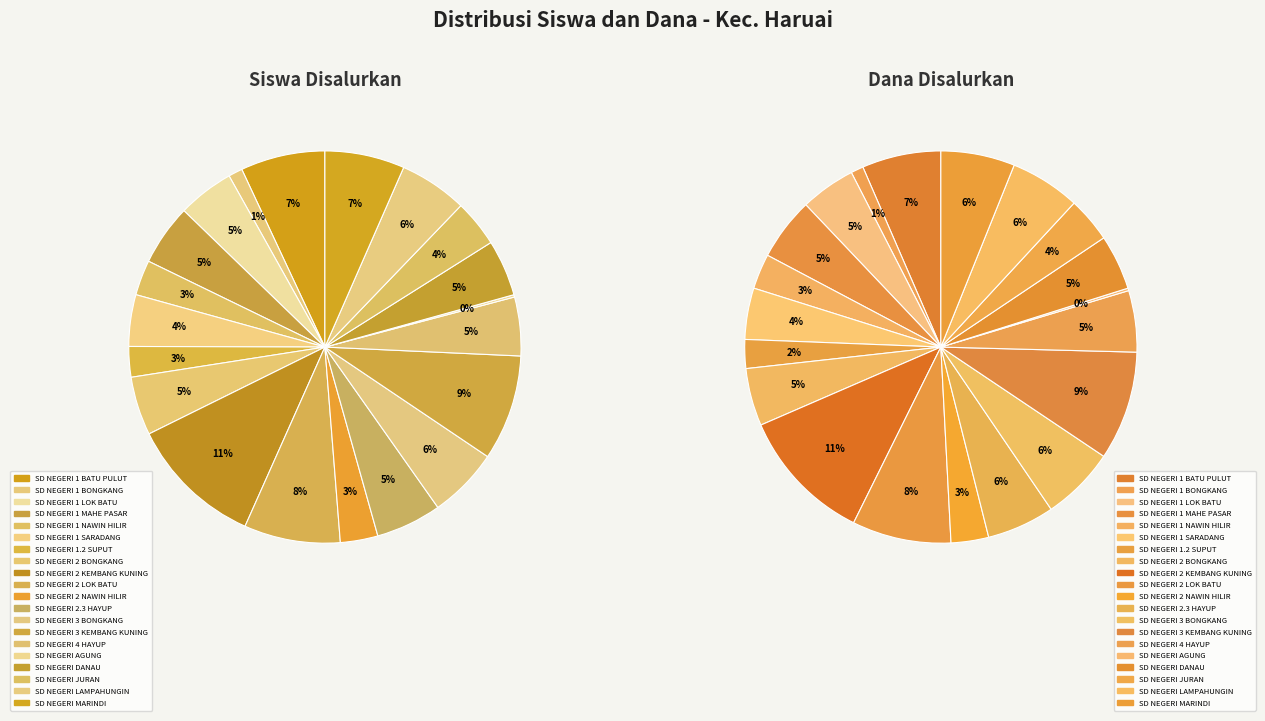

To the nearest percent, what is the difference between the largest and smallest slice percentages?

11%